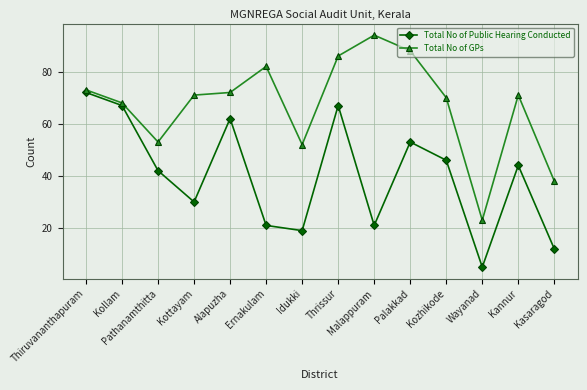

What is the difference between the maximum and second lowest values in the Total No of Public Hearing Conducted series?

60